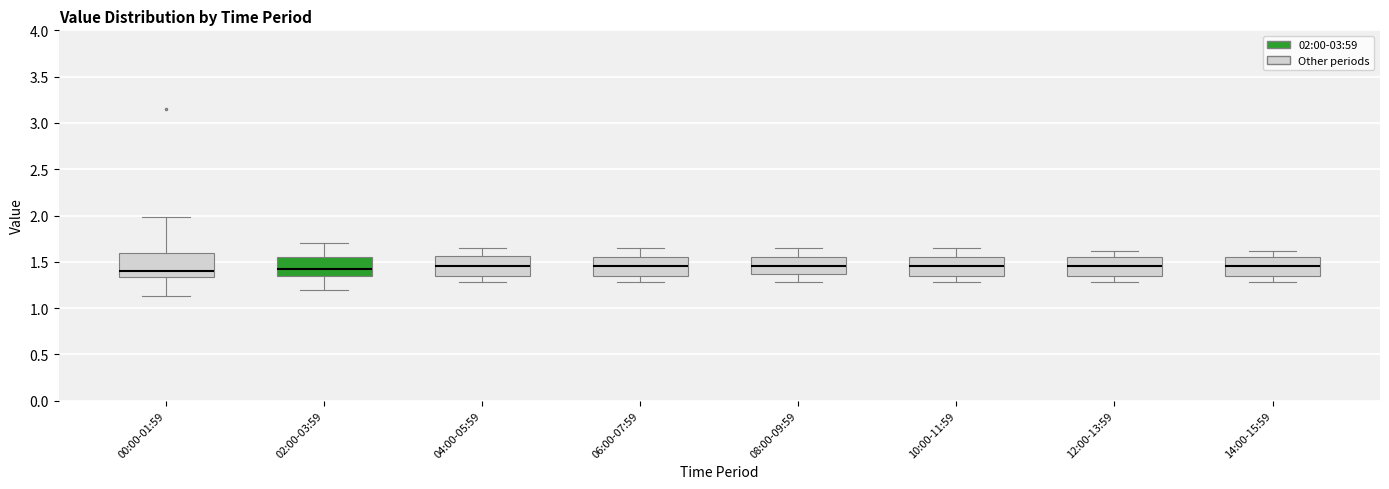

Where does the lower whisker of the box for 00:00-01:59 end on the y-axis? The values are not printed on the chart, so give them approximately, as read against the axis.

1.15